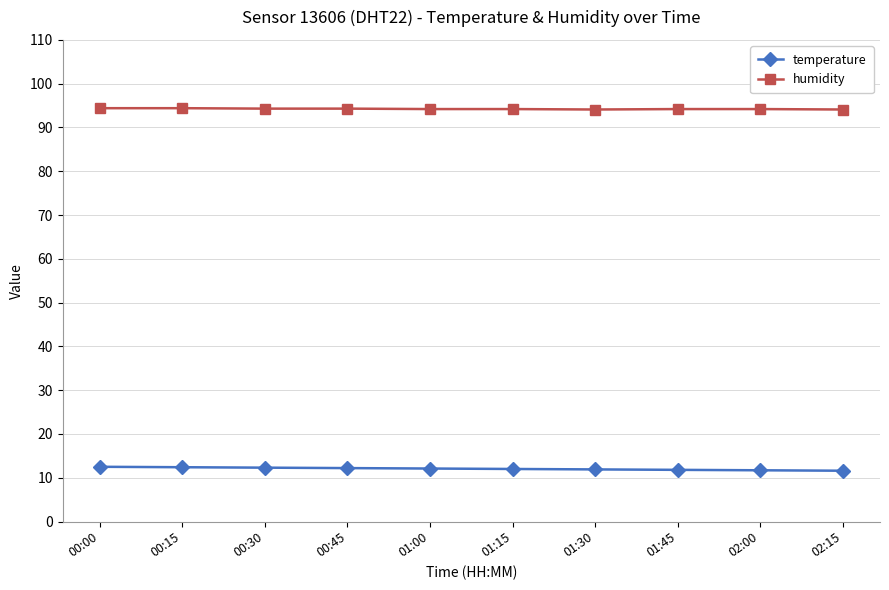

How many data points does each series have?

10